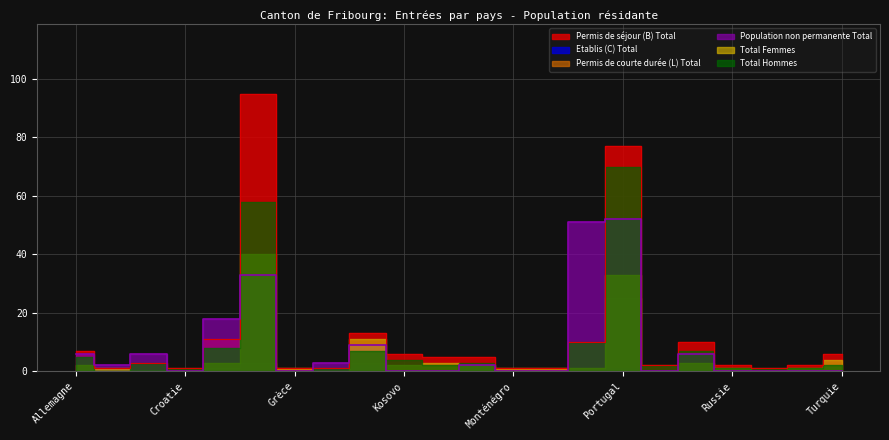

In Total Femmes, how many points are lower than both neighbors (excluding endpoints)?

4